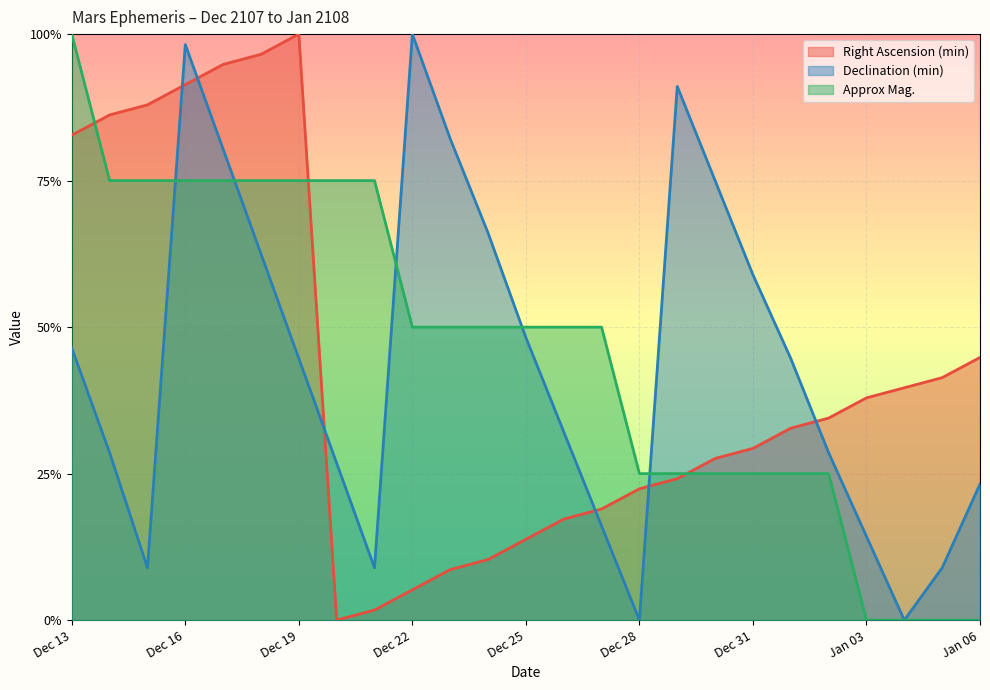

True or false: Approx Mag. has a value of 0.2 at Jan 01.

True